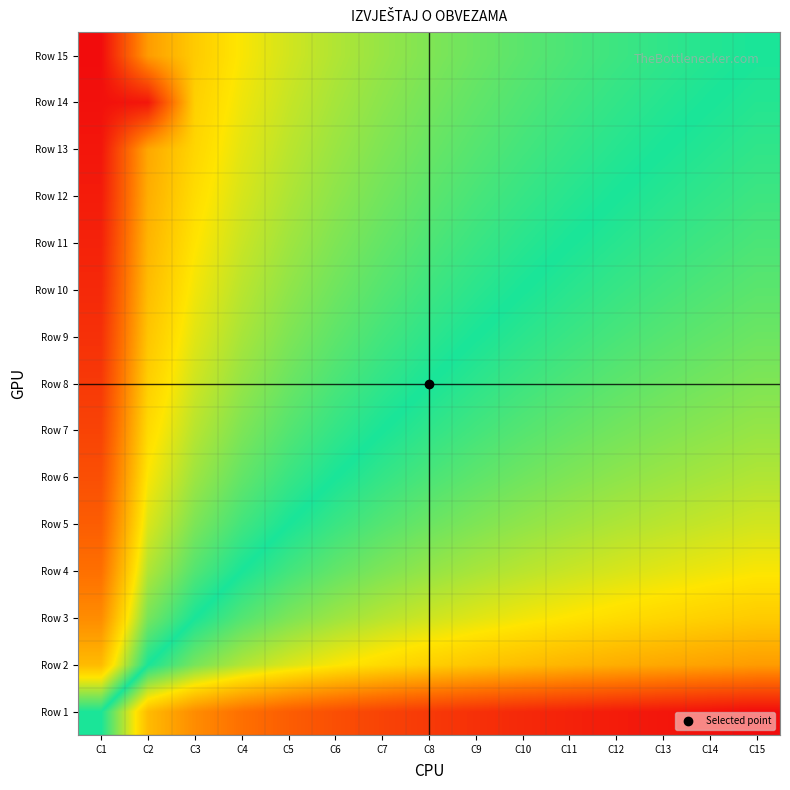

Which series has the largest total across all categories?

Row 14